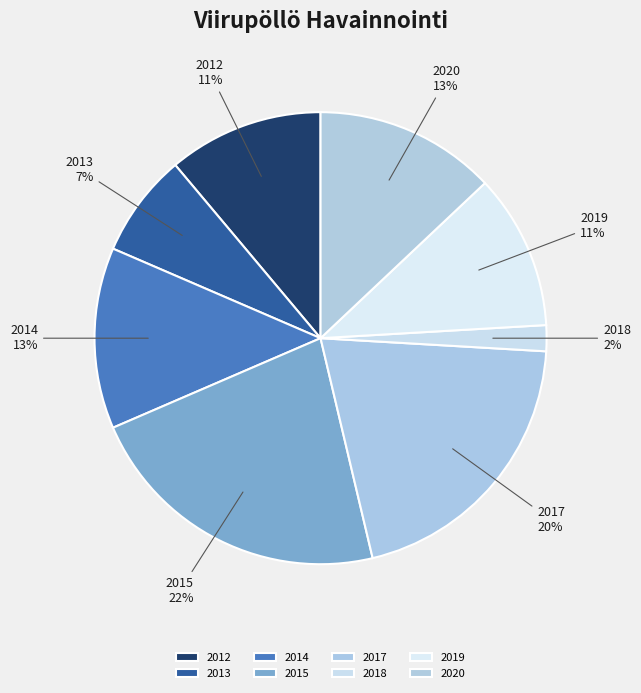

Which has a higher value, 2019 or 2018?

2019